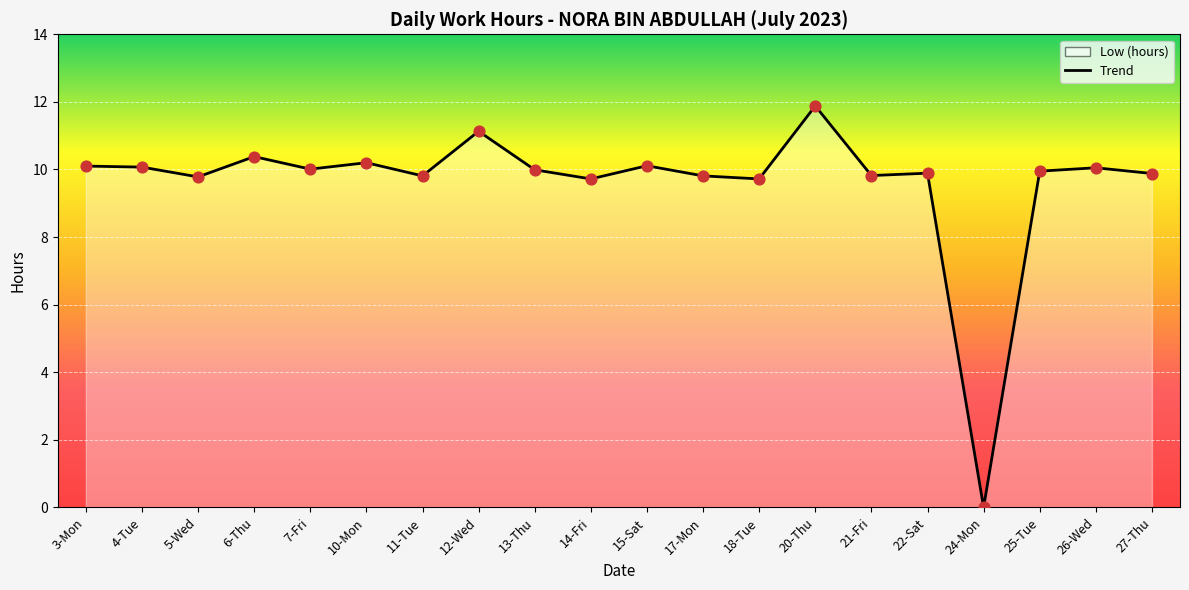

Which series has the widest spread of Y values?

Low (hours) line